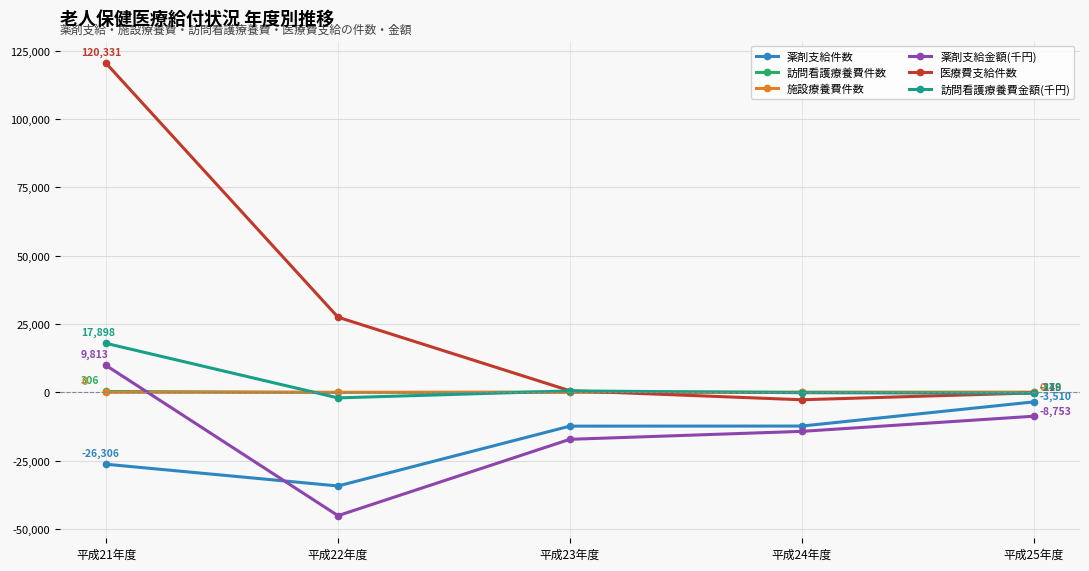

True or false: 訪問看護療養費件数 has more than 2 interior local peaks.

False